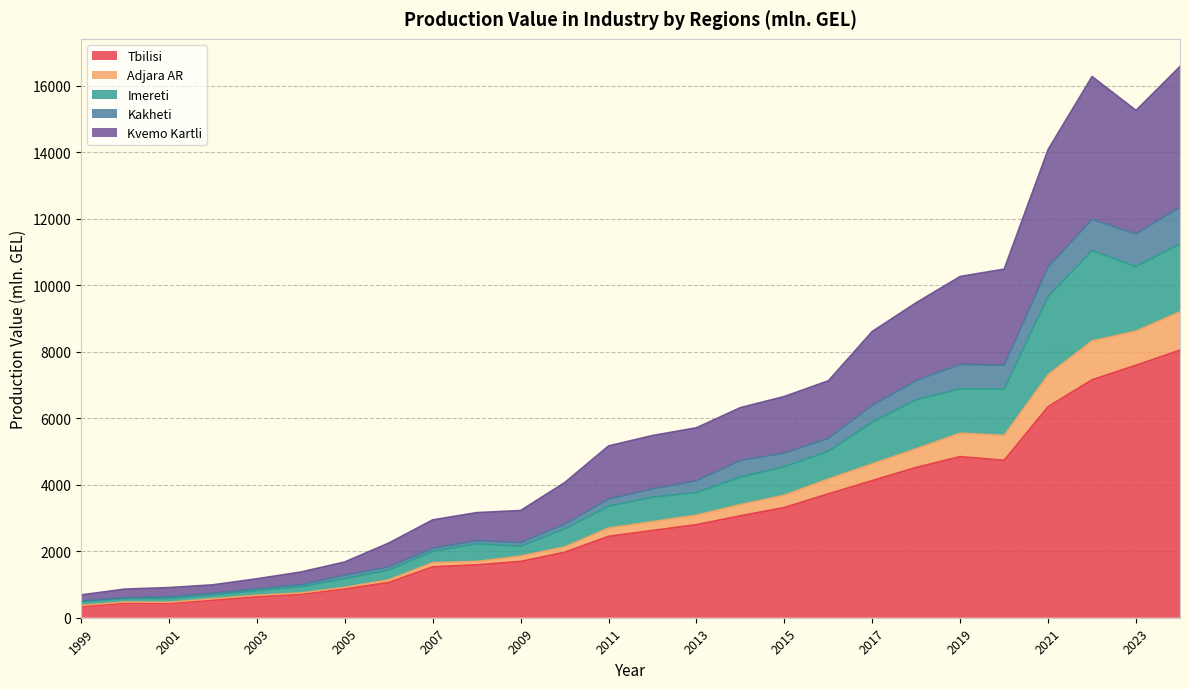

What are all the series names shown in the legend?

Tbilisi, Adjara AR, Imereti, Kakheti, Kvemo Kartli